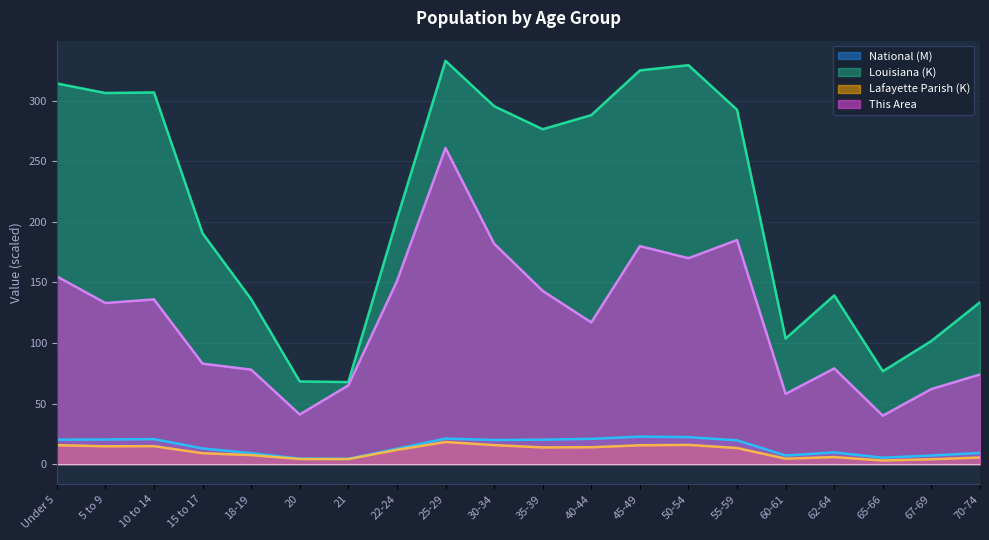

List the series in order of their peak value, lowest first.

Lafayette Parish (K), National (M), This Area, Louisiana (K)